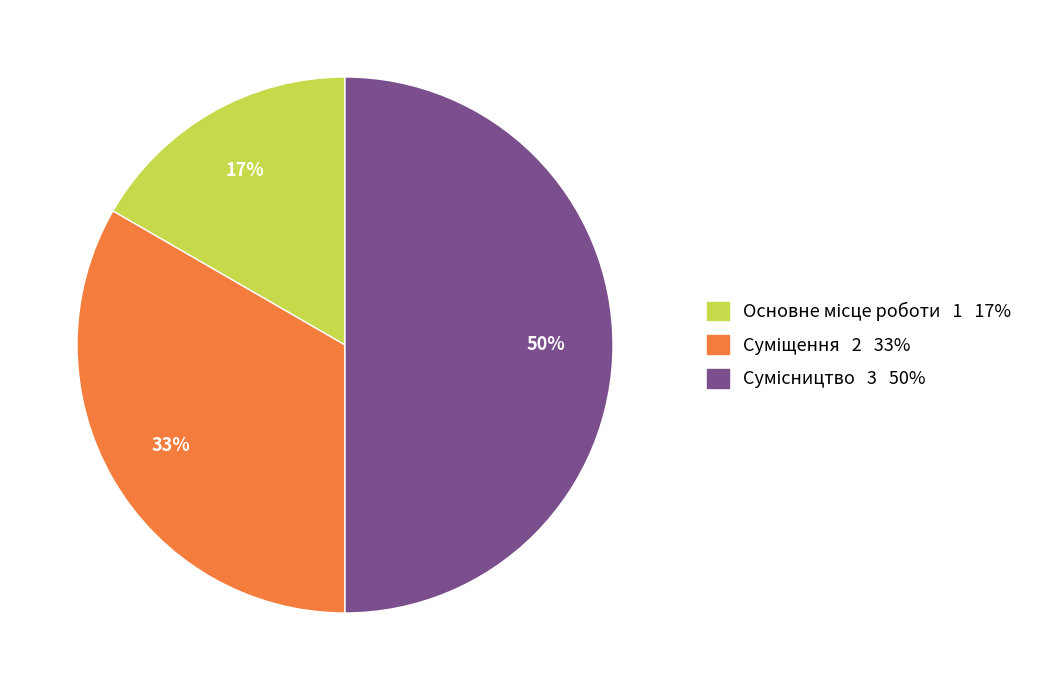

To the nearest percent, what is the average slice percentage?

33%